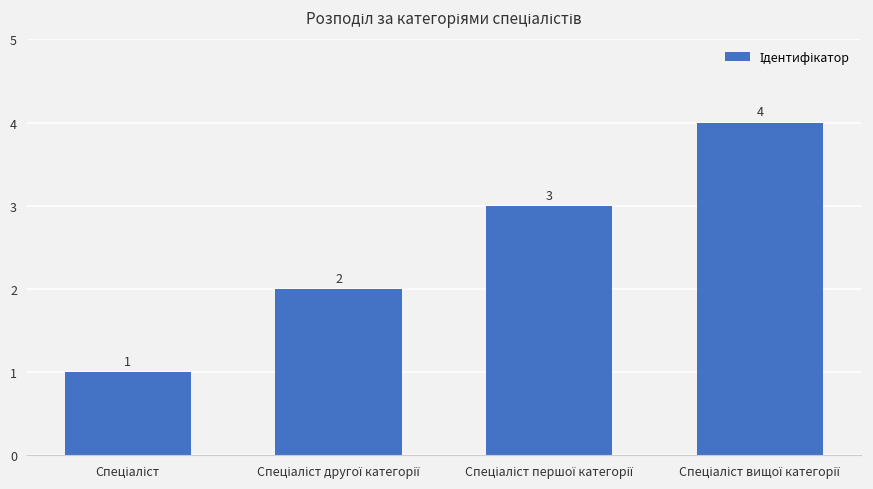

What is the difference between the maximum and minimum values?

3